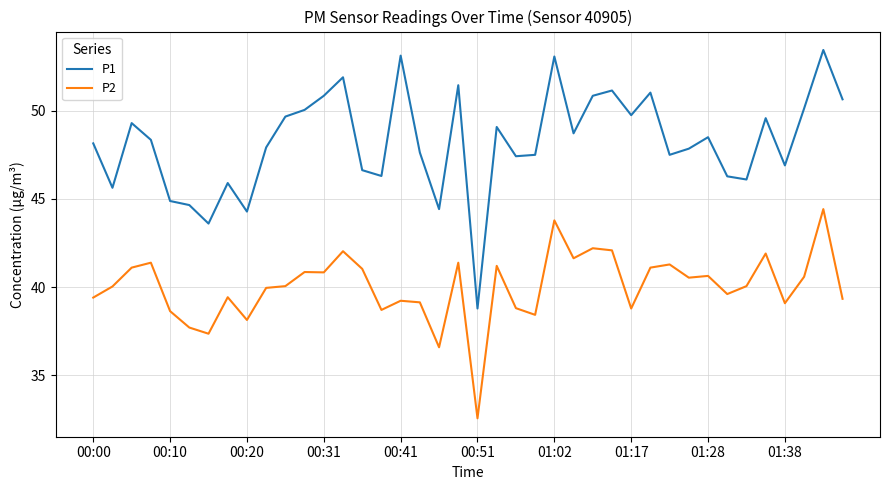

Which series has the largest range (max minus min)?

P1